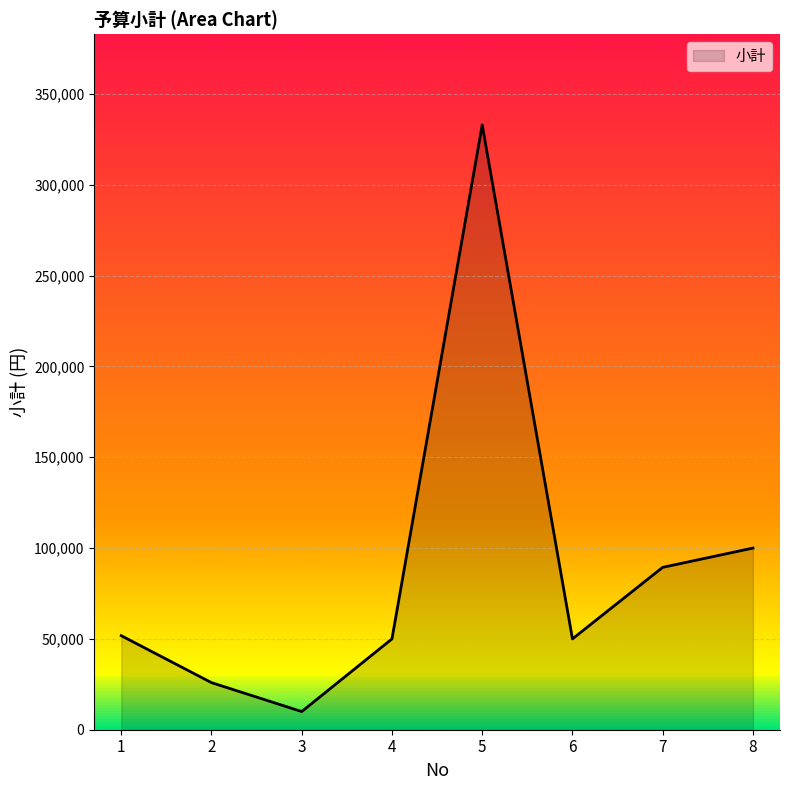

What is the greatest value displayed?

333000